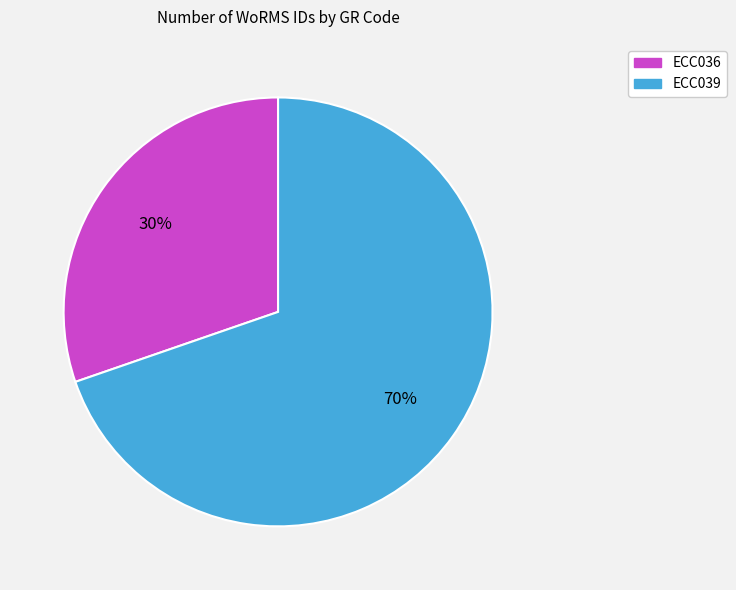

What is the ratio of the value at ECC036 to the value at ECC039?

0.4